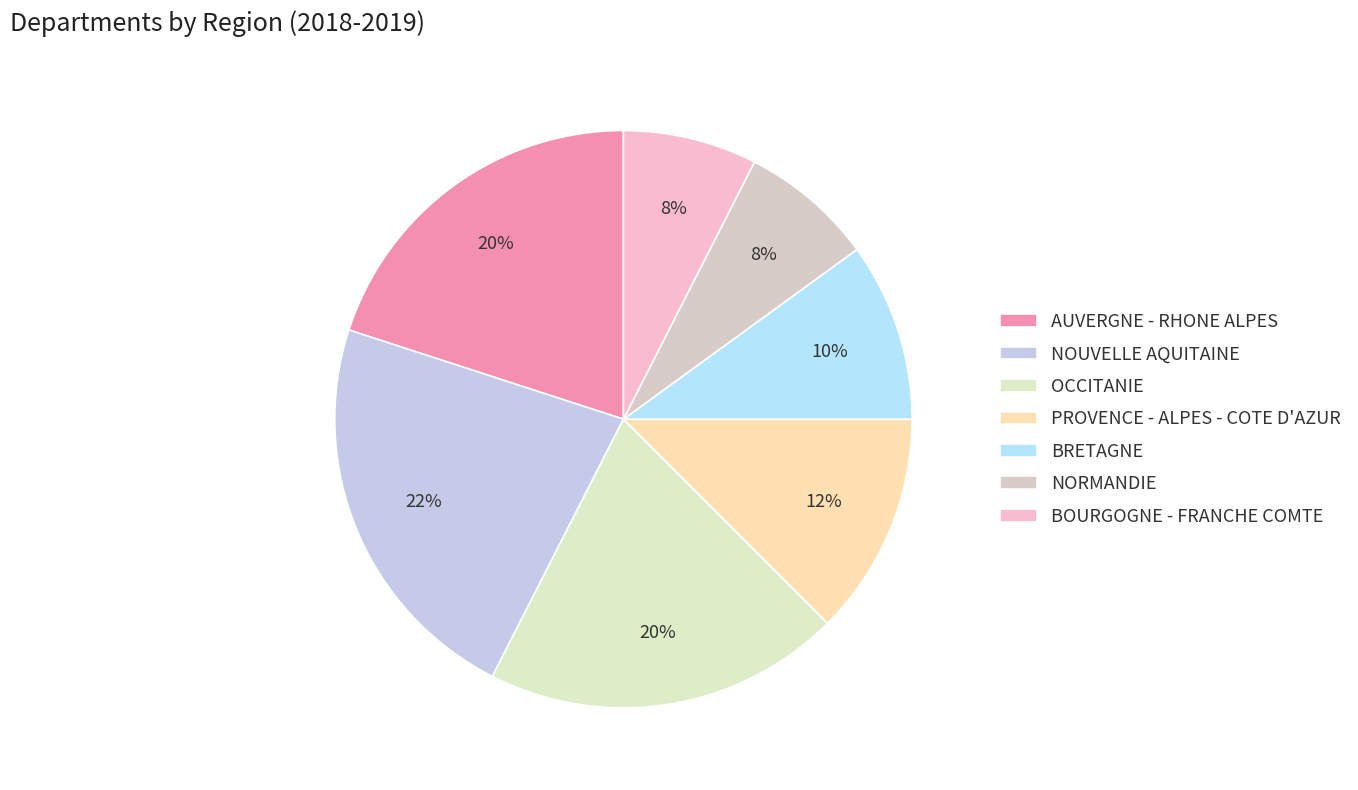

Does any single category account for the majority?

No